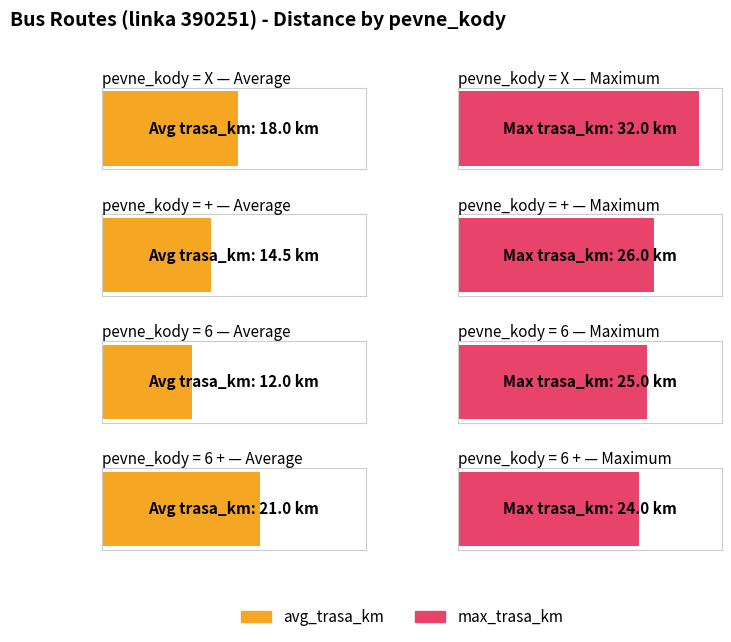

Read the avg_trasa_km value at 6.

12.0